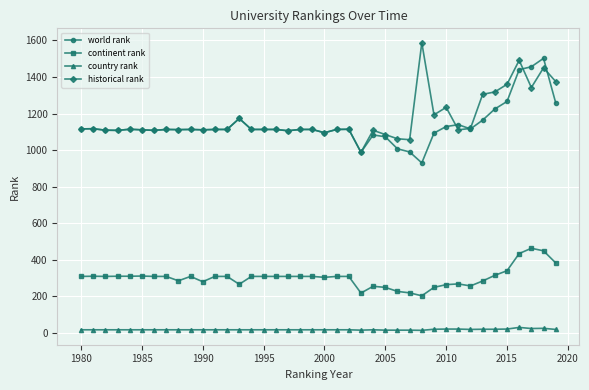

What is the difference between the second highest and minimum values in the country rank series?

11.0